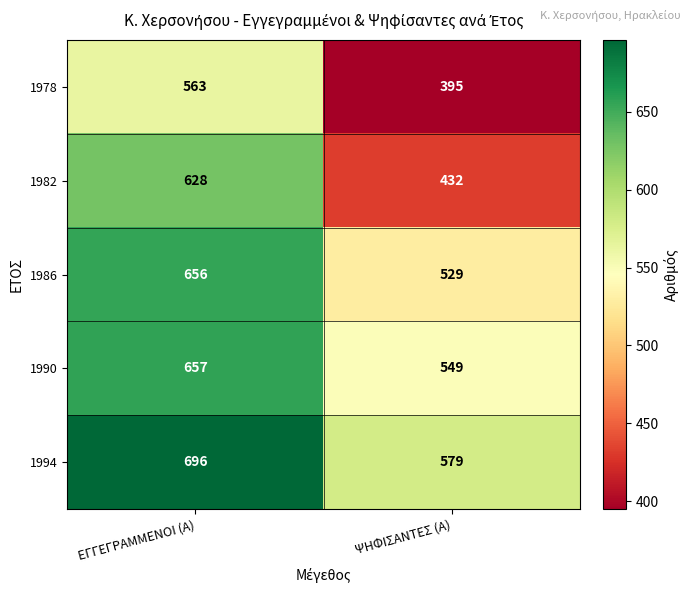

What is the maximum value for 1986?

656